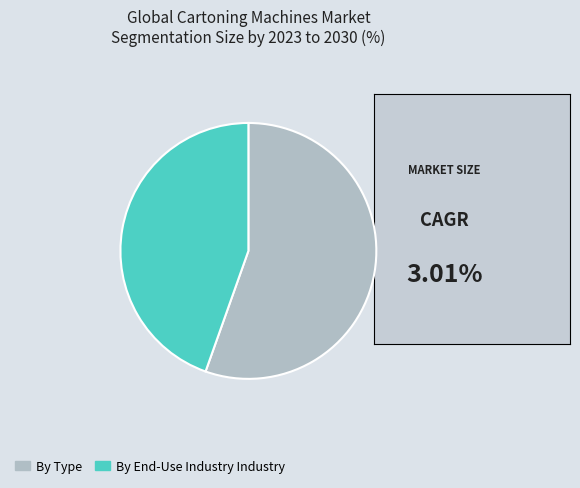

True or false: By Type accounts for 42% of the total.

False